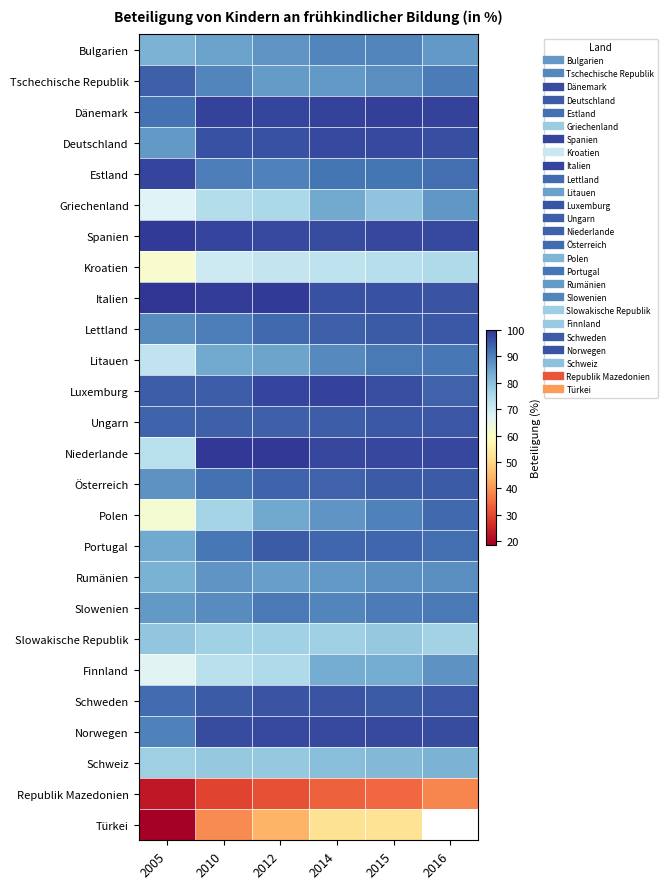

Is the value of Bulgarien at 2014 greater than the value of Deutschland at 2012?

No